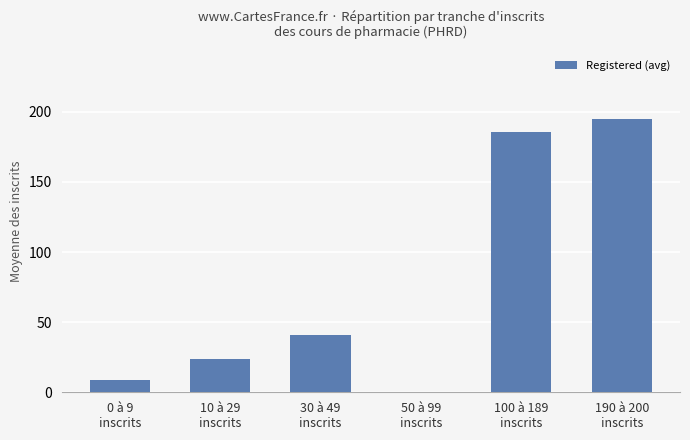

How many positive values are there?

5